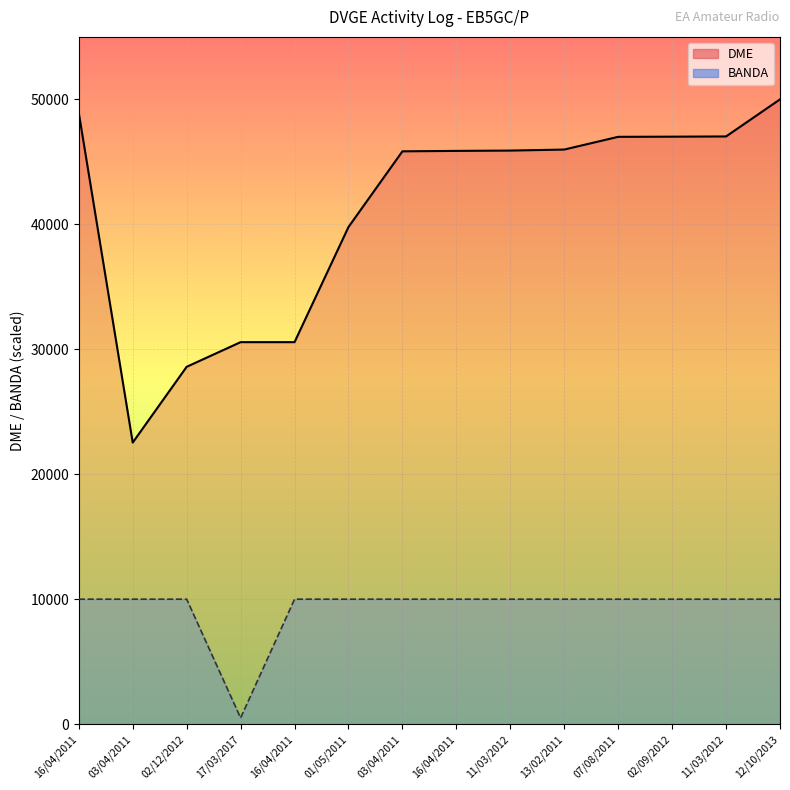

How many interior local valleys does the BANDA series have?

1